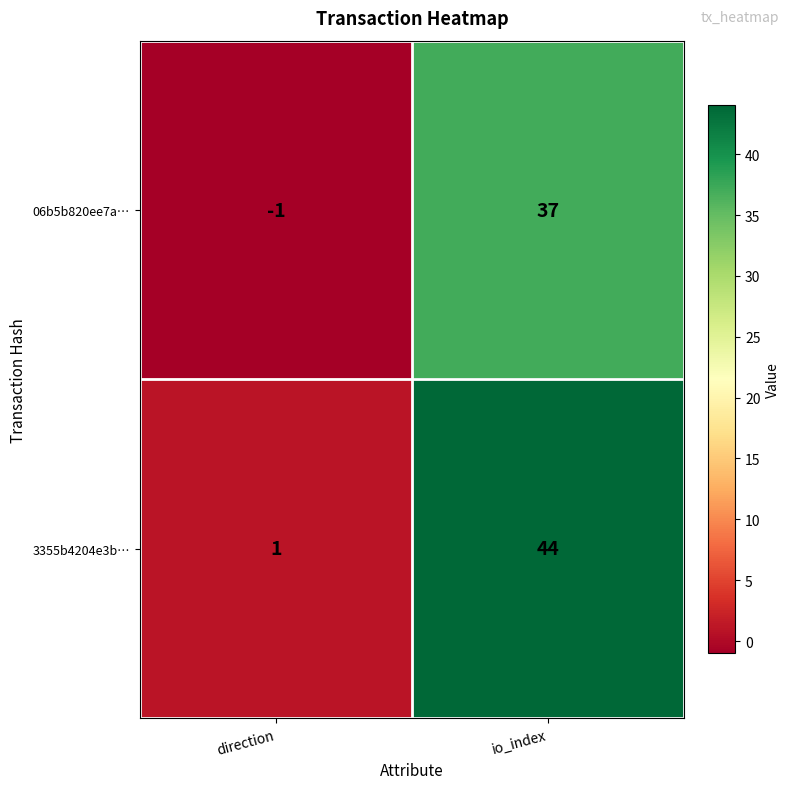

What is the greatest value displayed?

44